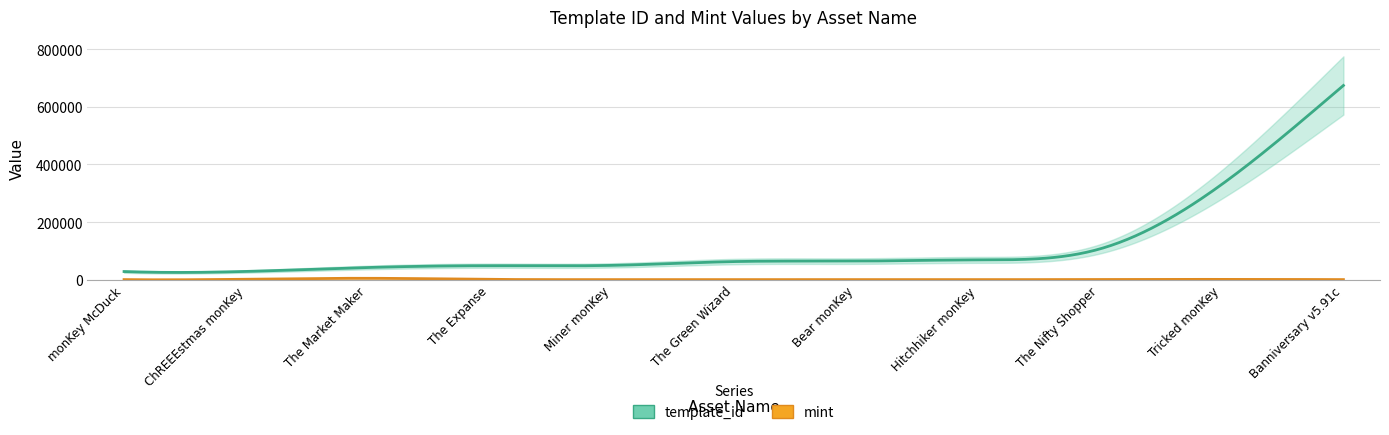

What is the label of the 7th point from the right?

Miner monKey